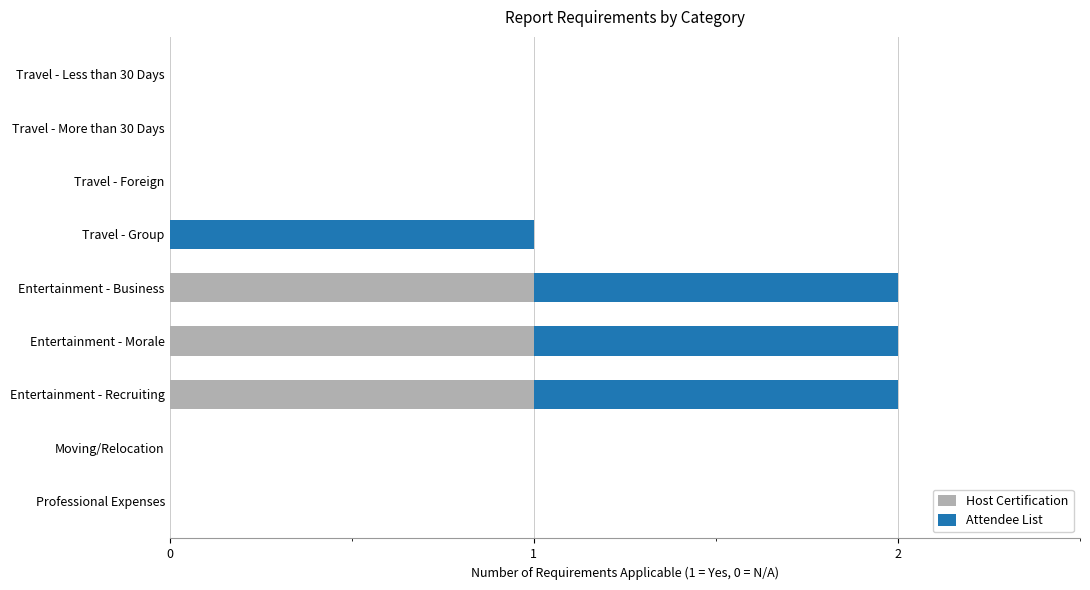

What is the sum of all Host Certification values?

3